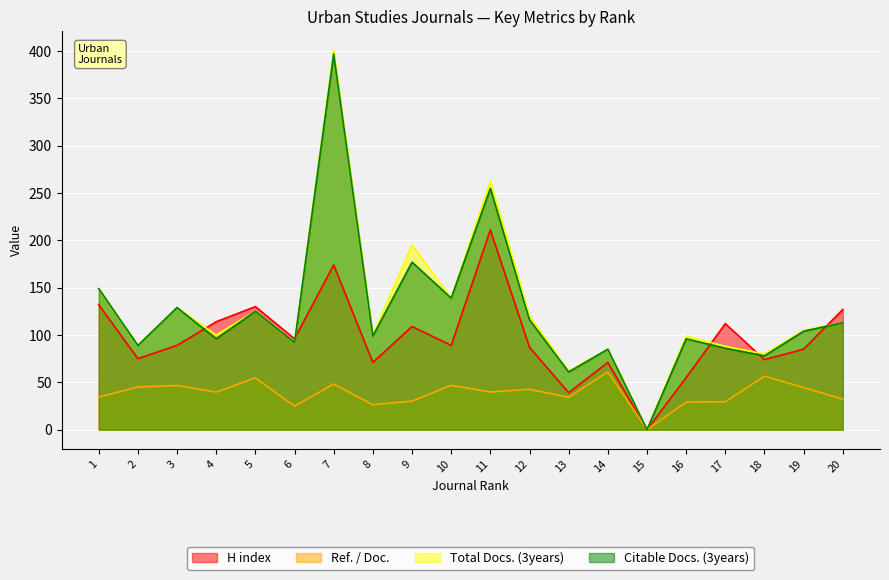

True or false: Citable Docs. (3years) and H index cross at least once.

True